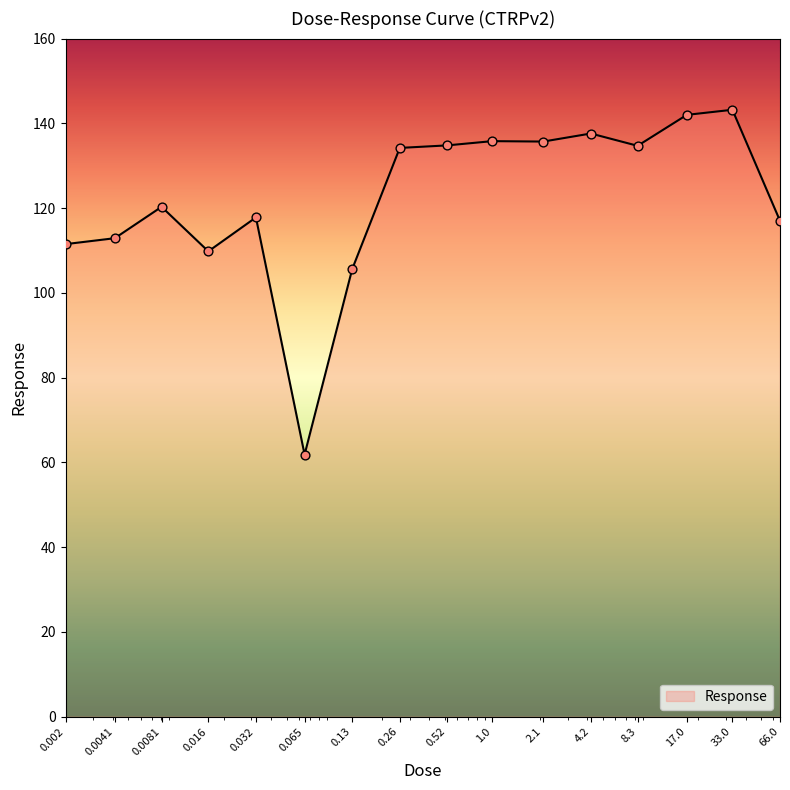

What is the minimum value shown in the chart?

61.9